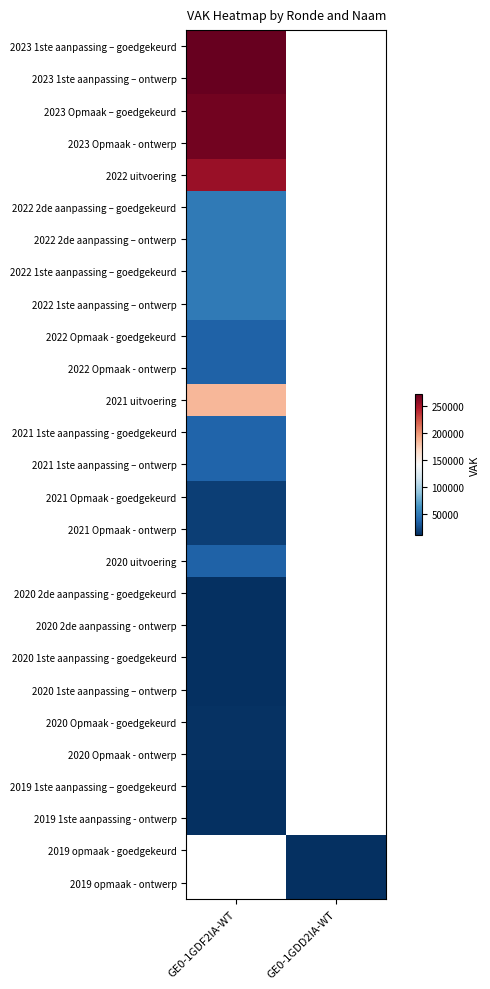

The 2020 2de aanpassing - ontwerp series shows 17838.4 at GE0-1GDF2IA-WT. True or false?

False